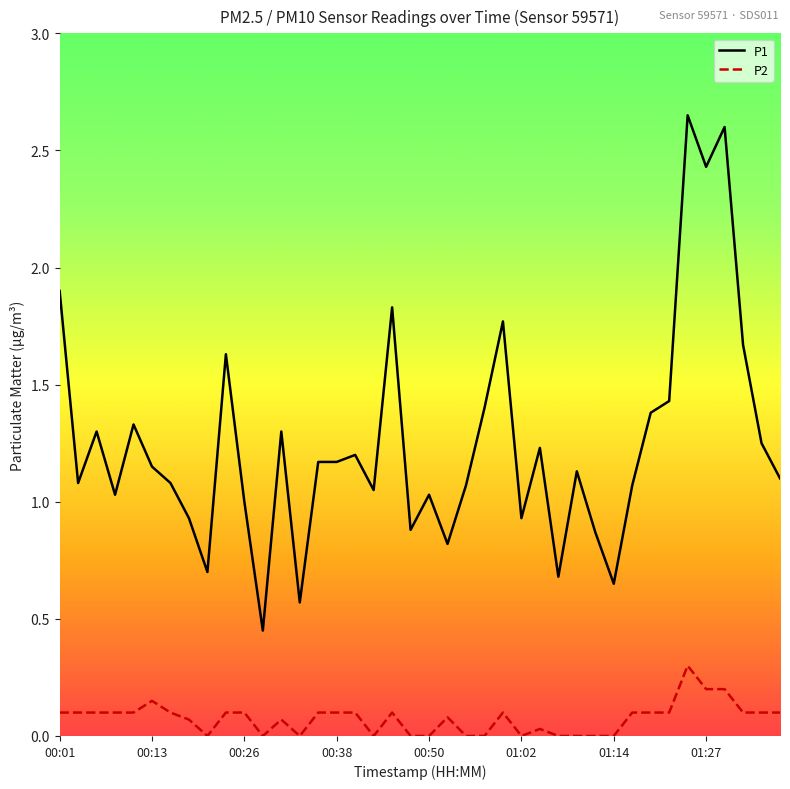

Rank the series by their maximum value, from lowest to highest.

P2, P1